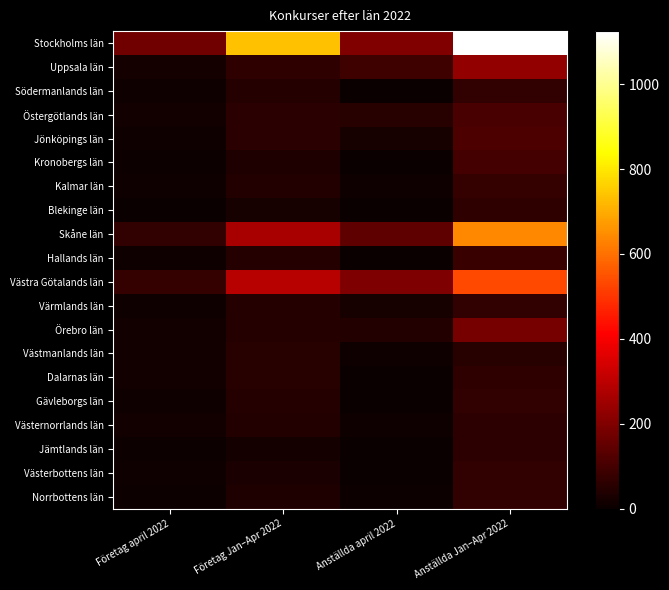

How many categories are shown in the chart?

4